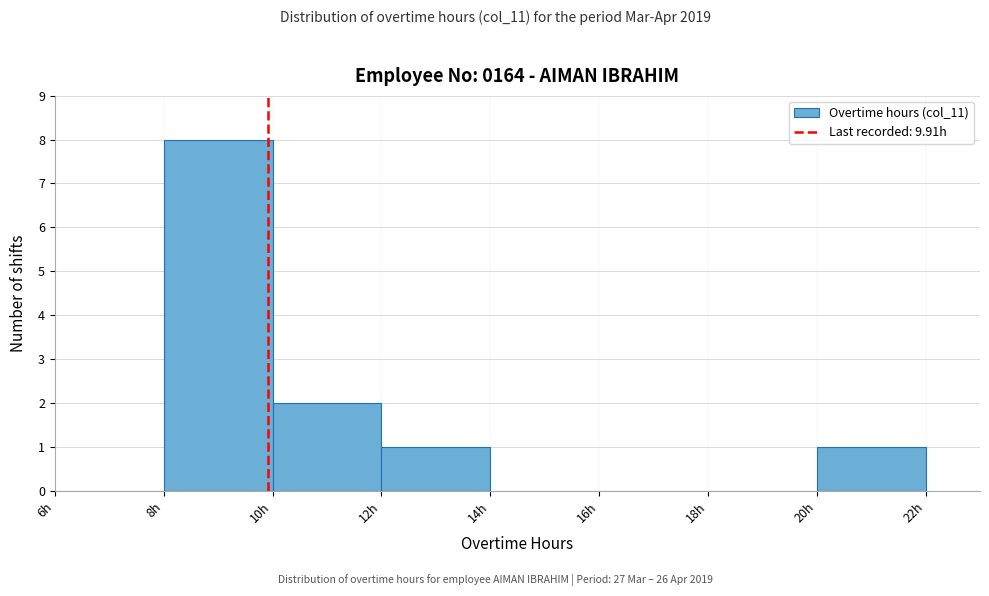

How tall is the bar that spans 20 to 22 on the x-axis? The values are not printed on the chart, so give them approximately, as read against the axis.

1